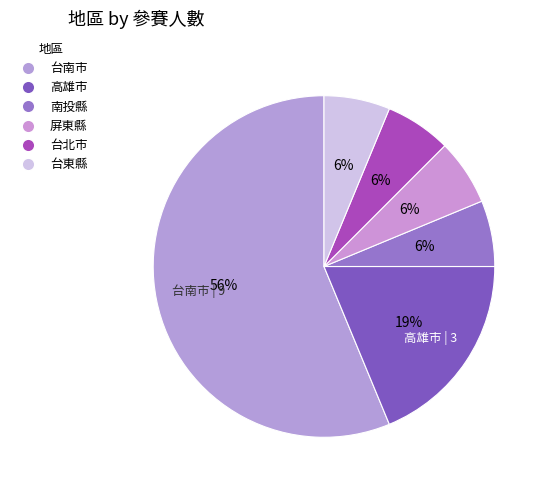

Rank the categories by value from highest to lowest.

台南市, 高雄市, 南投縣, 屏東縣, 台北市, 台東縣